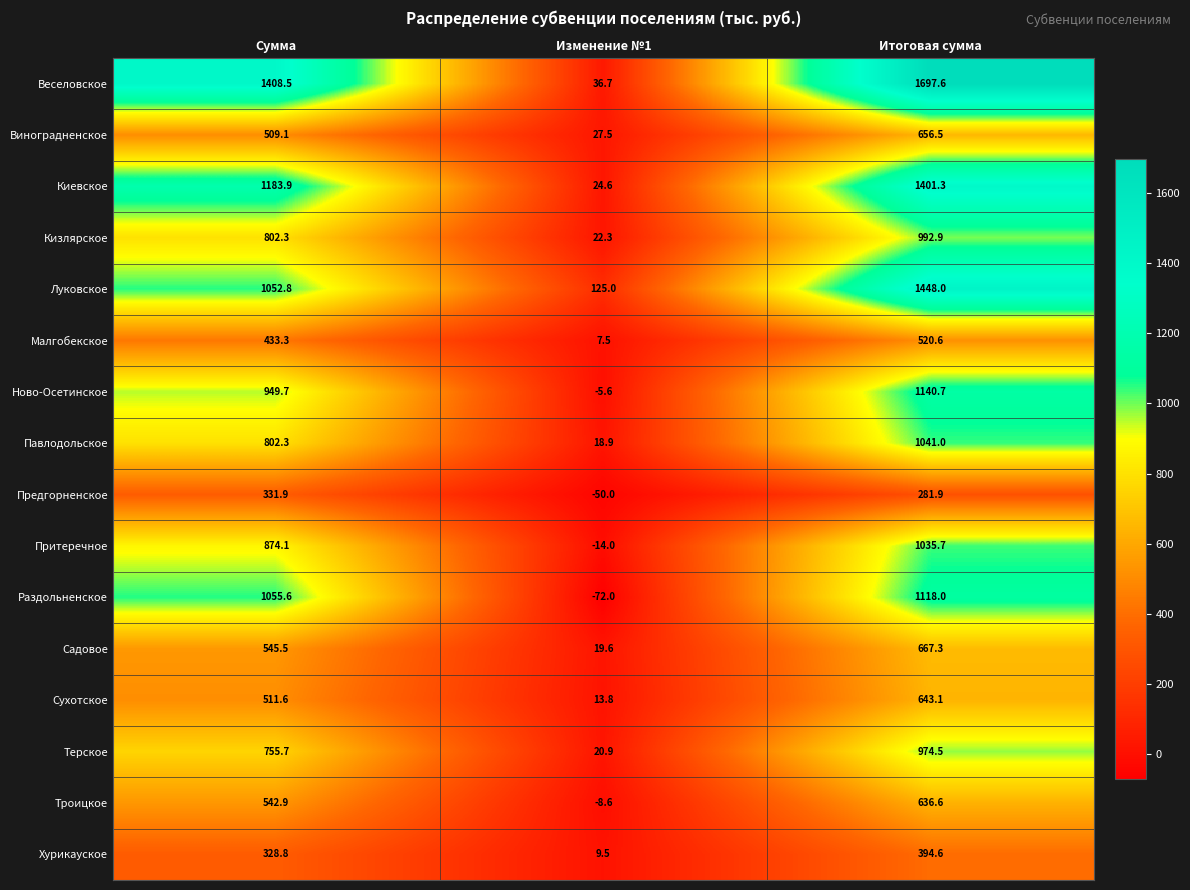

What is the approximate value of Садовое at Изменение №1?

19.6